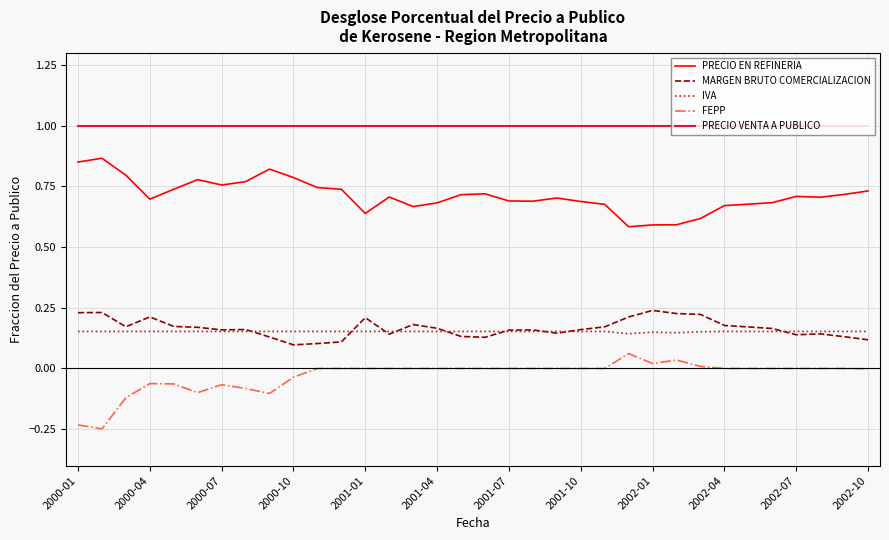

True or false: PRECIO VENTA A PUBLICO and IVA intersect in this chart.

False